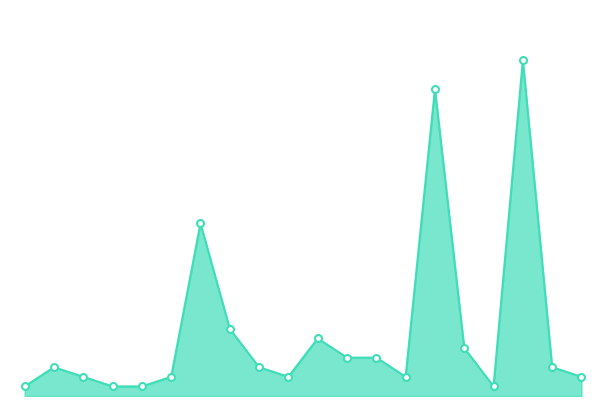

How many lines are shown in the chart?

1